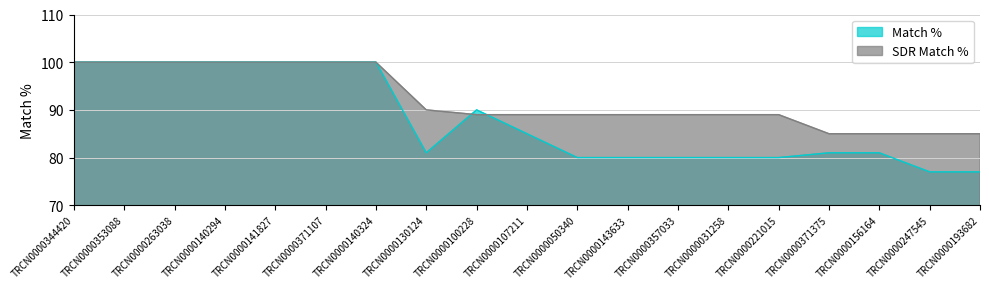

At which category does Match % reach its first local valley?

TRCN0000130124